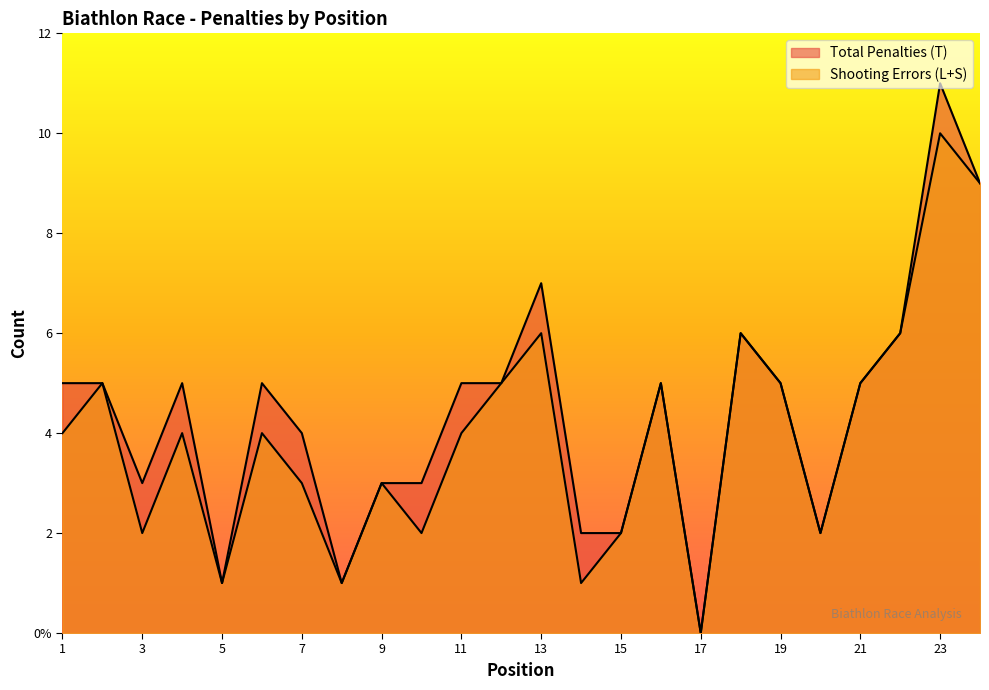

True or false: Shooting Errors (L+S) and Total Penalties (T) cross at least once.

False